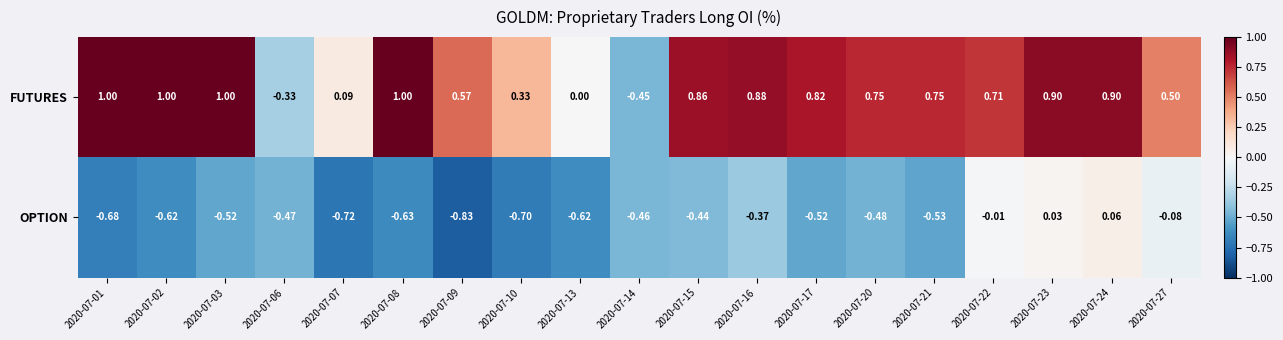

Which series has the largest total across all categories?

FUTURES